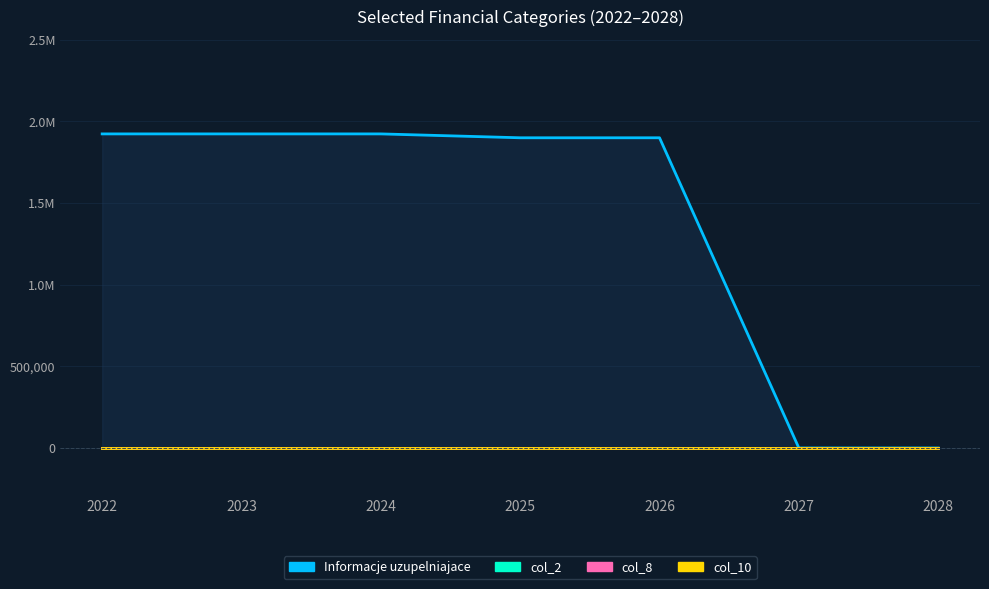

Reading right to left, transcribe all the data shown in this chart.

Informacje uzupelniajace: 0	0	1900000	1900000	1923750	1923750	1923750
col_2: 0	0	0	0	0	0	0
col_8: 0	0	0	0	0	0	0
col_10: 0	0	0	0	0	0	0